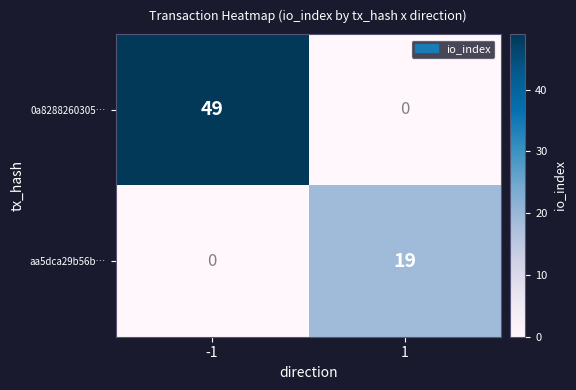

List the series in order of their overall mean, highest first.

0a8288260305…, aa5dca29b56b…